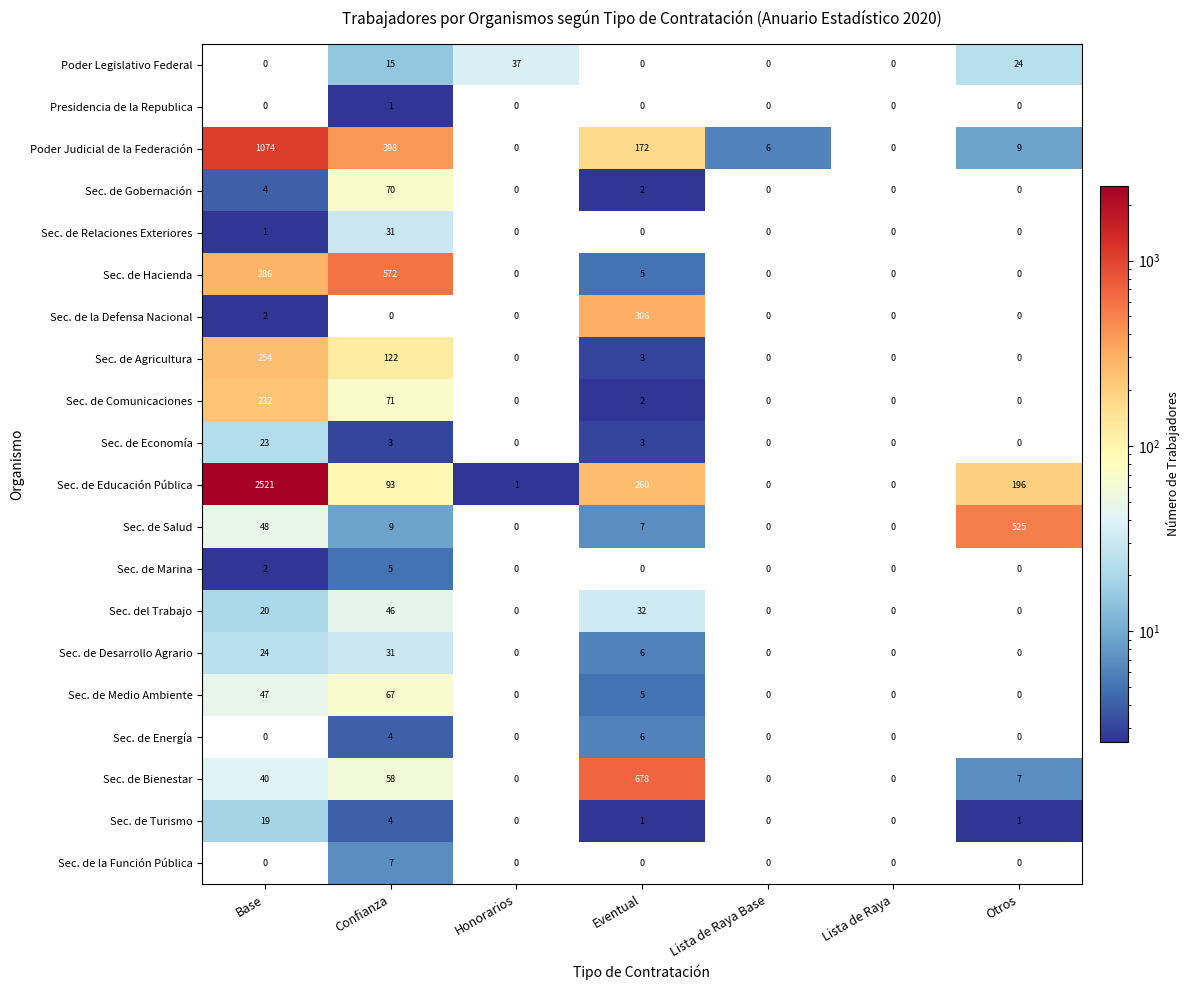

How many data points in Sec. de la Función Pública are above 0?

1